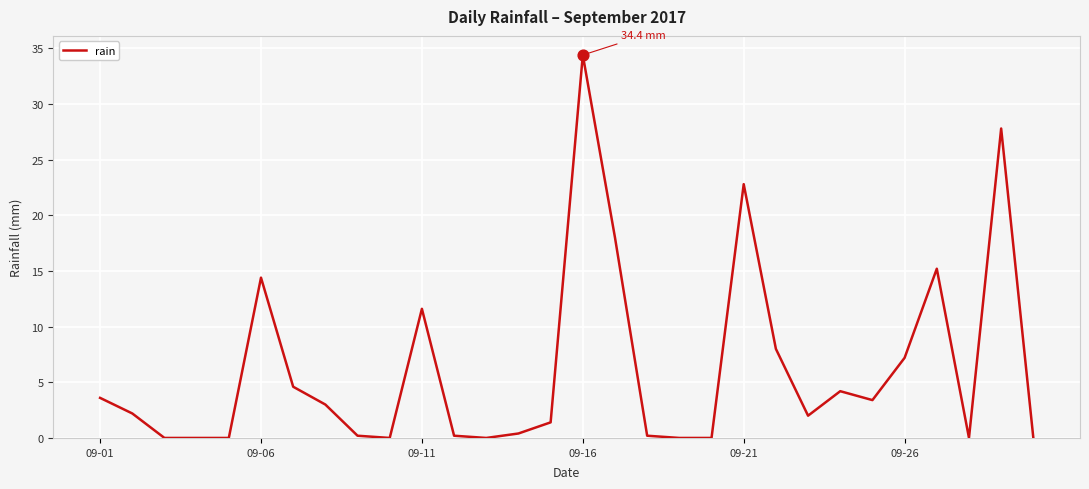

What is the maximum value shown in the chart?

34.4